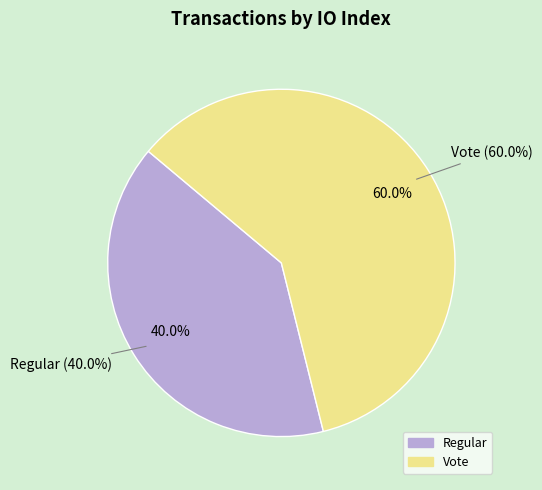

True or false: Regular (io_index=2) accounts for 52% of the total.

False